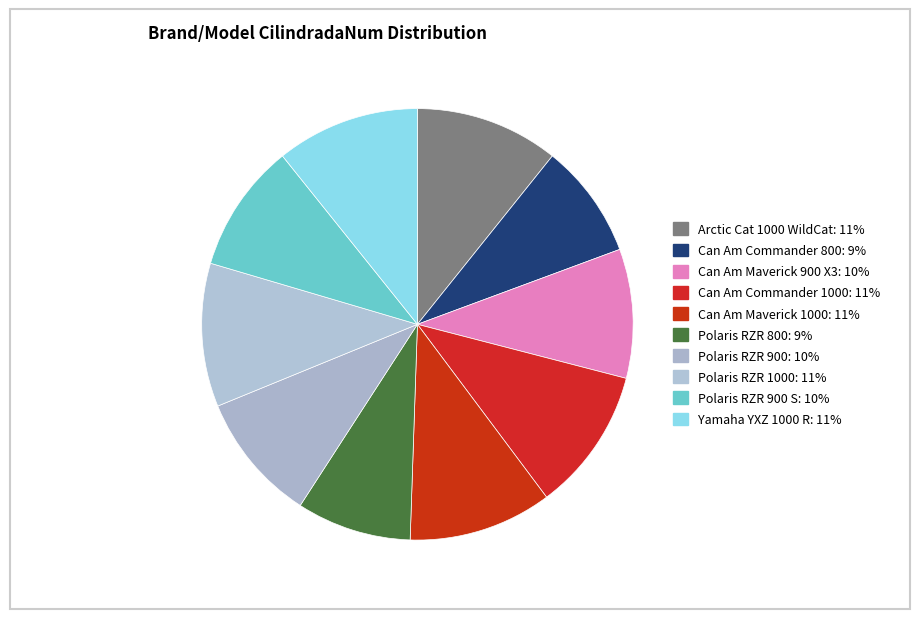

To the nearest percent, what is the difference between the largest and smallest slice percentages?

2%